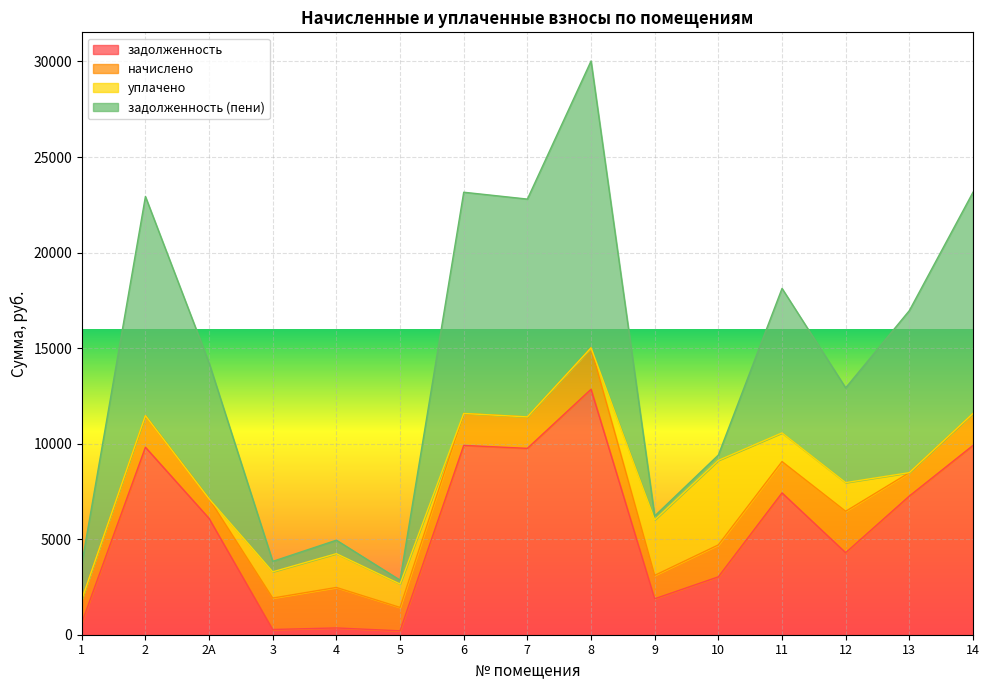

Reading left to right, what are all the values shown in this chart?

задолженность: 619.5	9811.2	6086.4	273.6	354.6	204.0	9907.2	9753.6	12844.8	1881.6	3029.2	7422.7	4292.5	7257.6	9907.2
начислено: 1224.7	1655.6	1027.1	1645.9	2119.0	1224.7	1671.8	1645.9	2167.6	1224.7	1671.8	1639.4	2167.6	1224.7	1671.8
уплачено: 0.0	0.0	0.0	1373.0	1767.7	1224.0	0.0	0.0	0.0	2902.4	4423.0	1500.0	1500.0	0.0	0.0
задолженность (пени): 1844.2	11466.8	7113.5	546.5	705.9	204.7	11579.0	11399.5	15012.4	203.9	278.1	7562.2	4960.1	8482.3	11579.0